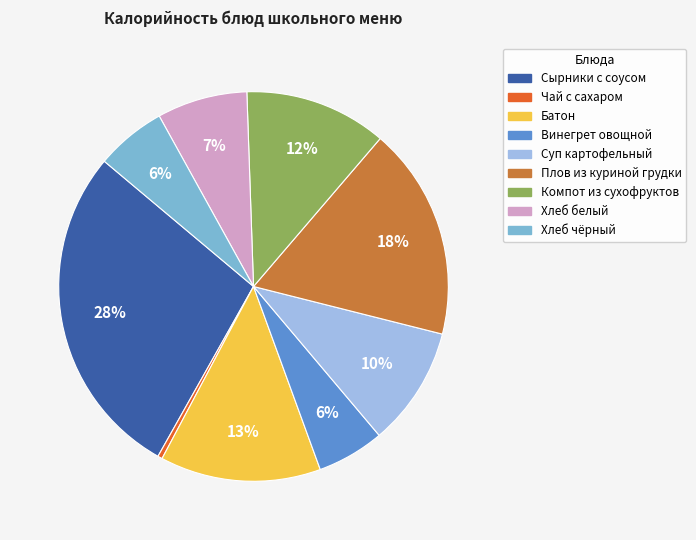

Is there any slice that represents more than half of the pie?

No